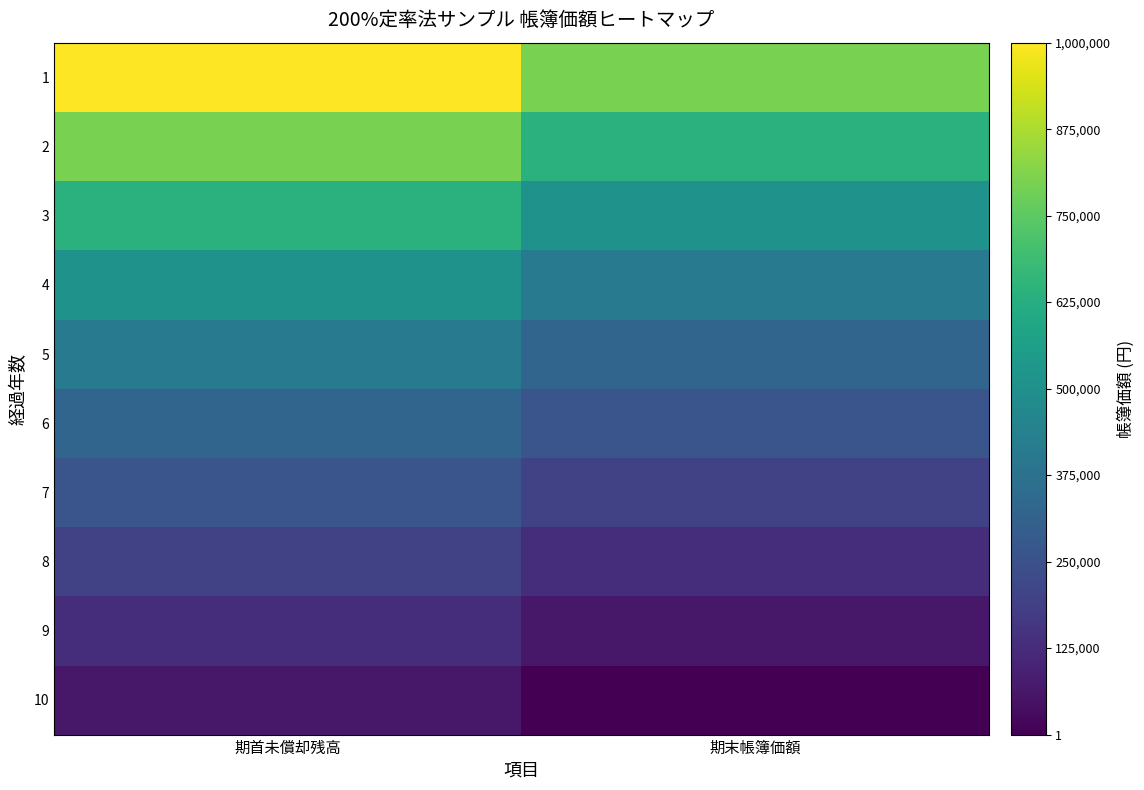

Count the number of data series in this chart.

10